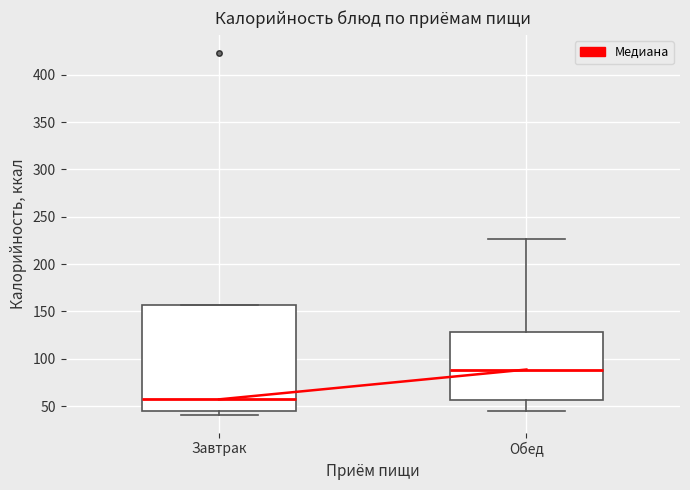

Reading left to right, transcribe this box plot: for each box, give where its median line is, the range the box spans, and where its two whiskers end, as read against the y-axis. The values are not printed on the chart, so give them approximately, as read against the axis.

Завтрак: median 55, box 45 to 155, whiskers 40 to 155
Обед: median 90, box 55 to 130, whiskers 45 to 225